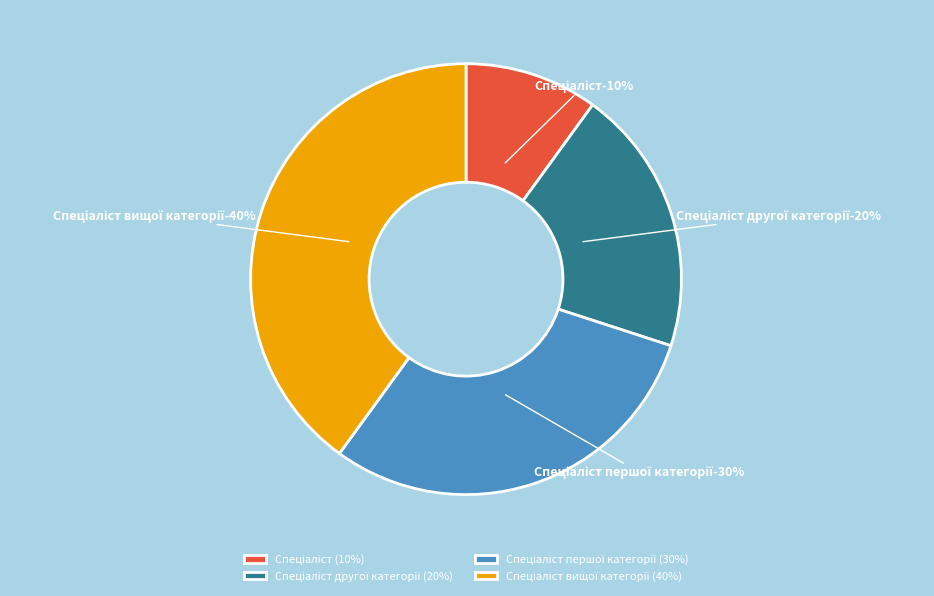

Rank the categories by value from lowest to highest.

Спеціаліст, Спеціаліст другої категорії, Спеціаліст першої категорії, Спеціаліст вищої категорії